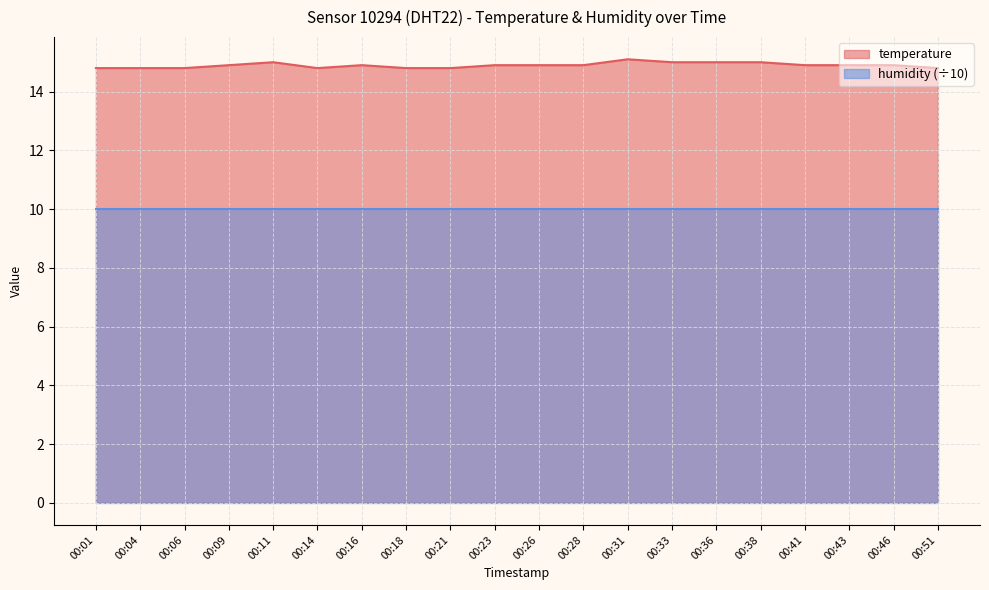

Which category has the highest value across all series?

00:31